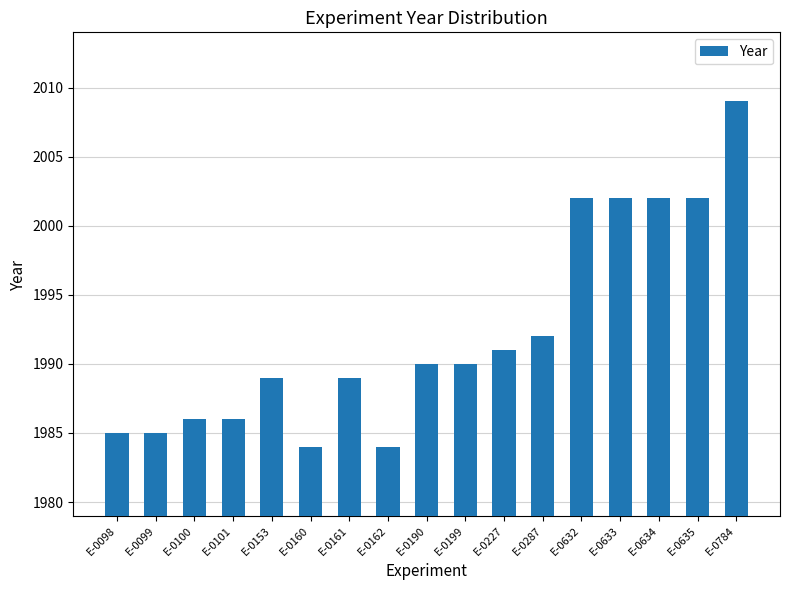

What is the difference between the values at E-0098 and E-0199?

5